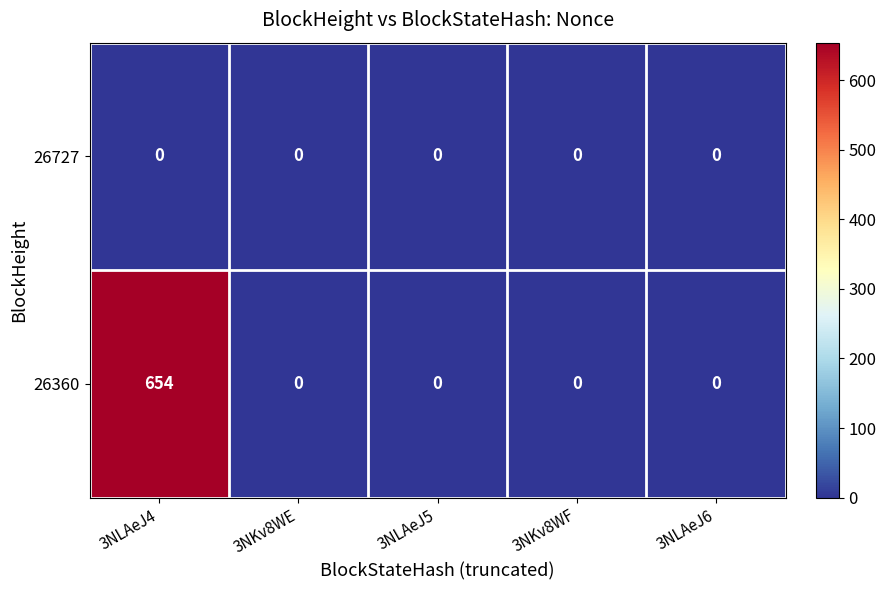

List the series in order of their peak value, lowest first.

26727, 26360